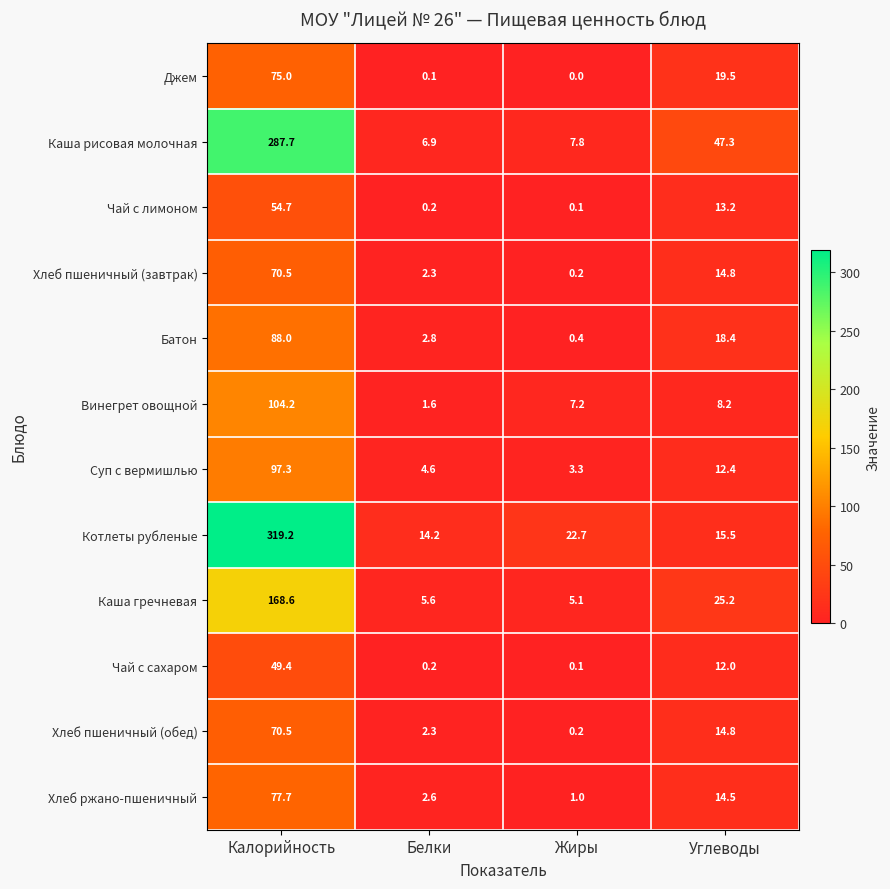

What is the difference between the maximum and minimum values in the Батон series?

87.6